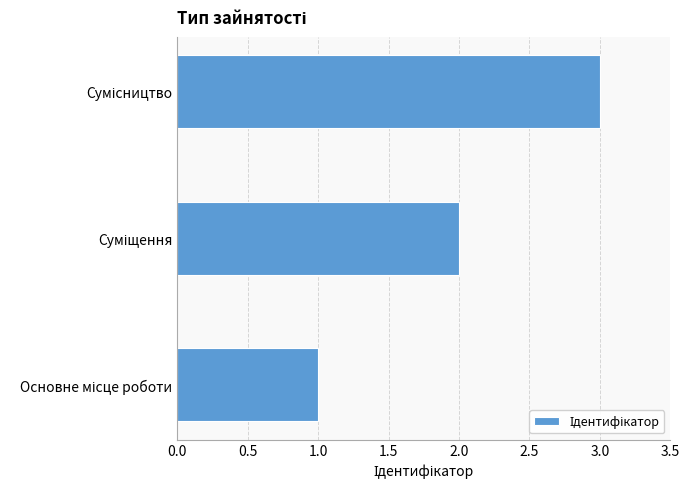

What is the greatest value displayed?

3